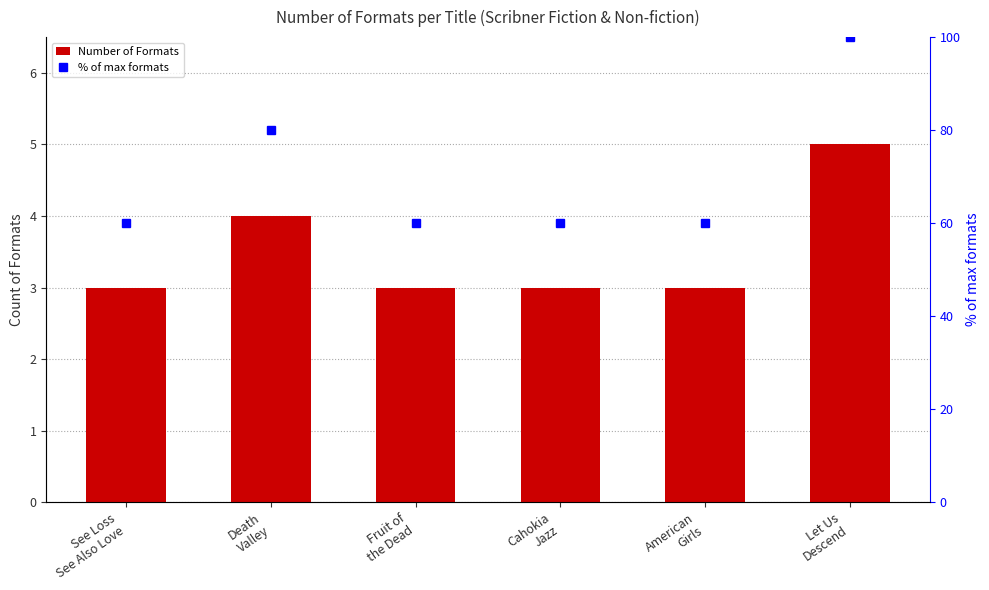

How many categories are shown in the chart?

6